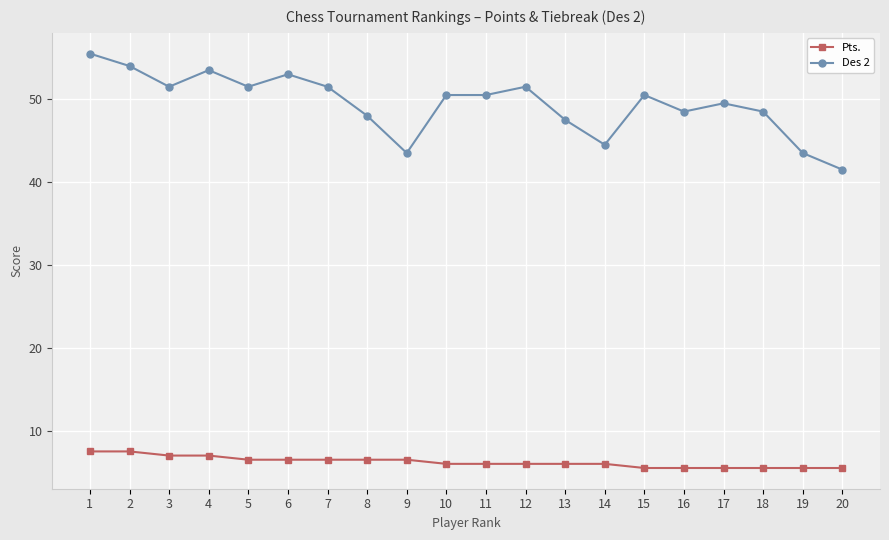

True or false: Pts. and Des 2 intersect in this chart.

False